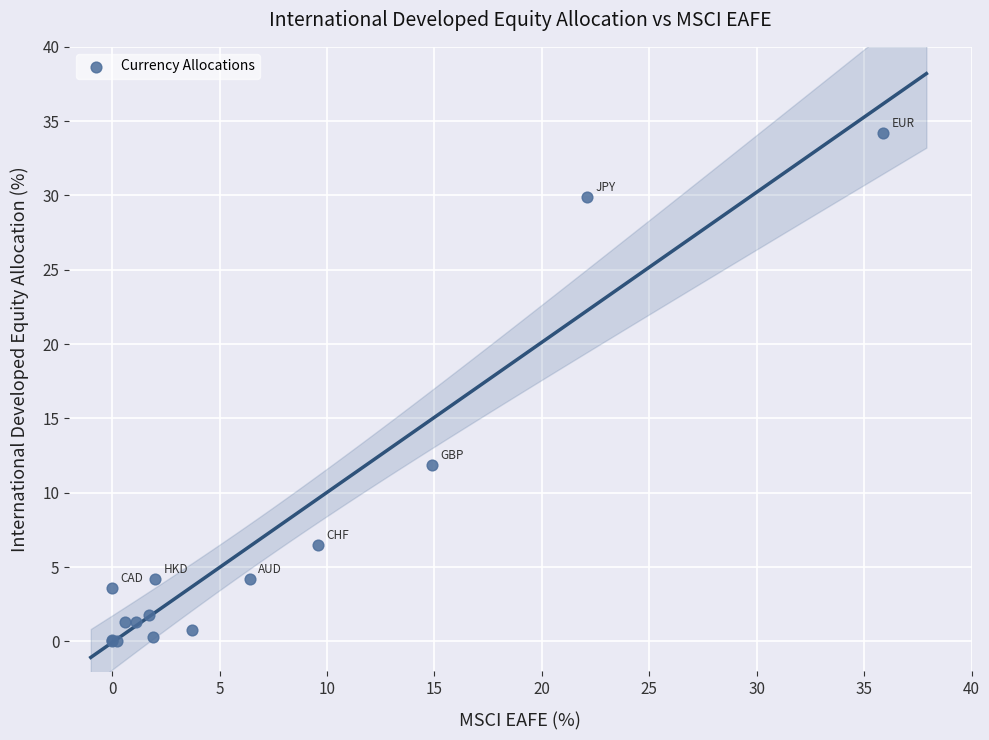

What Y value in the scatter plot is closest to 17?

11.9